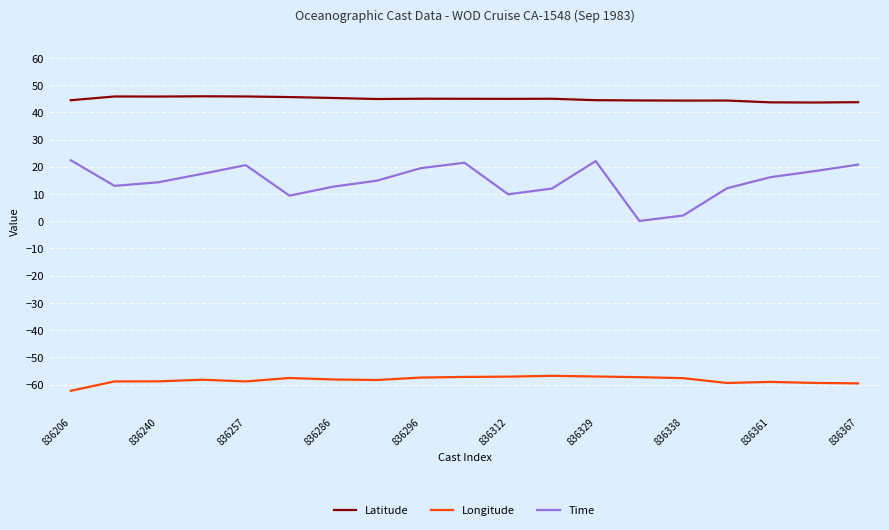

Which series has the largest total across all categories?

Latitude